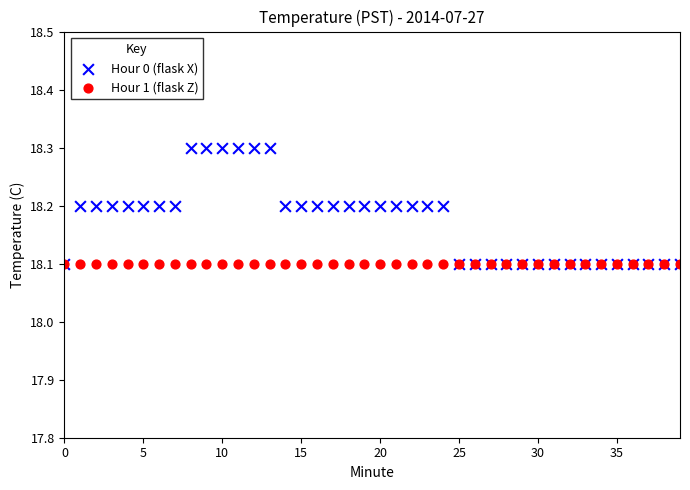

What are all the series names shown in the legend?

Hour 0 (flask X), Hour 1 (flask Z)